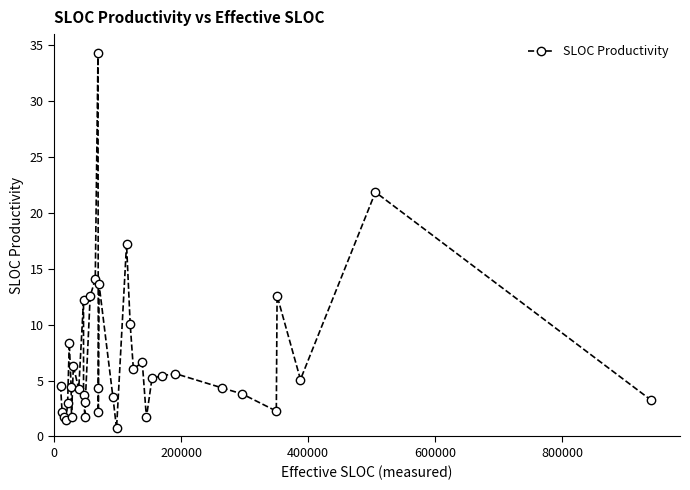

What is the difference between the second highest and minimum values?

21.1